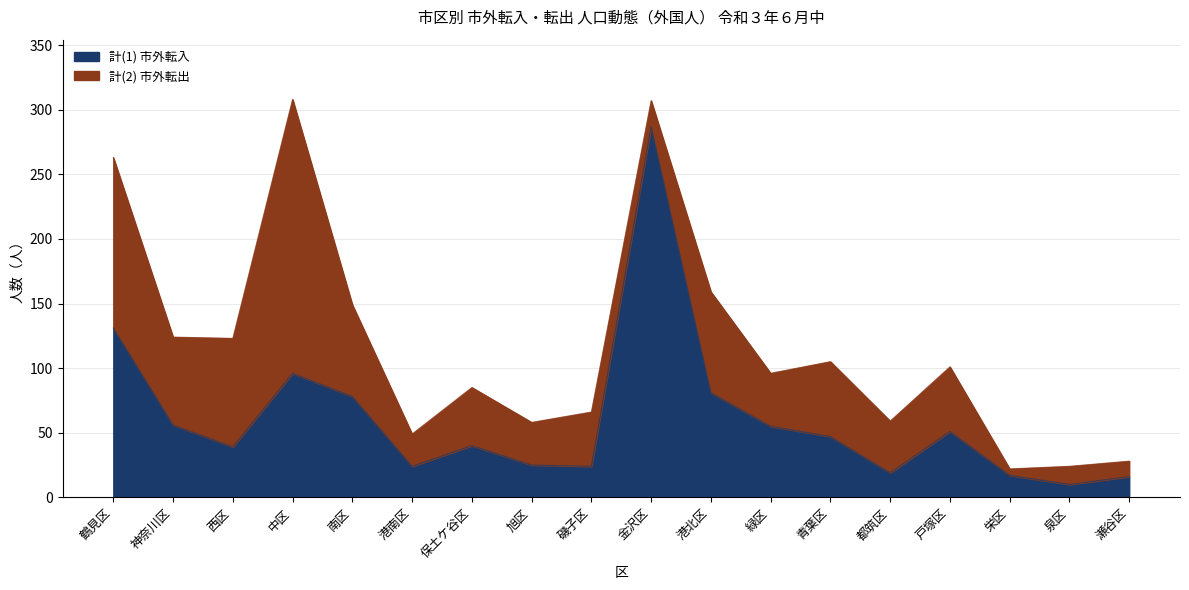

Rank the categories by value from highest to lowest.

金沢区, 鶴見区, 中区, 港北区, 南区, 神奈川区, 緑区, 戸塚区, 青葉区, 保土ケ谷区, 西区, 旭区, 港南区, 磯子区, 都筑区, 栄区, 瀬谷区, 泉区